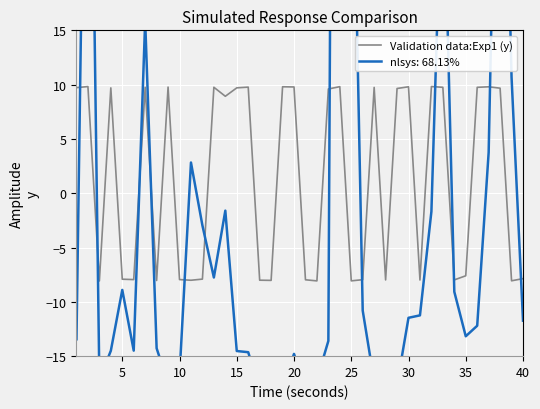

What is the greatest value displayed?

9.8